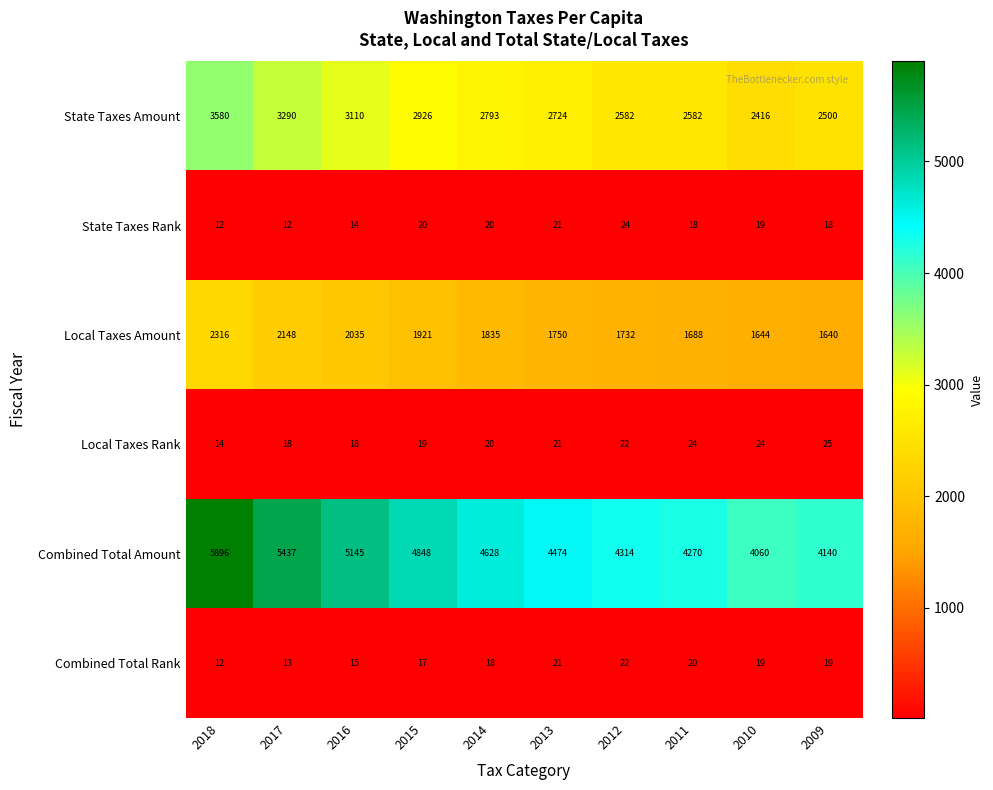

What is the maximum value shown in the chart?

5896